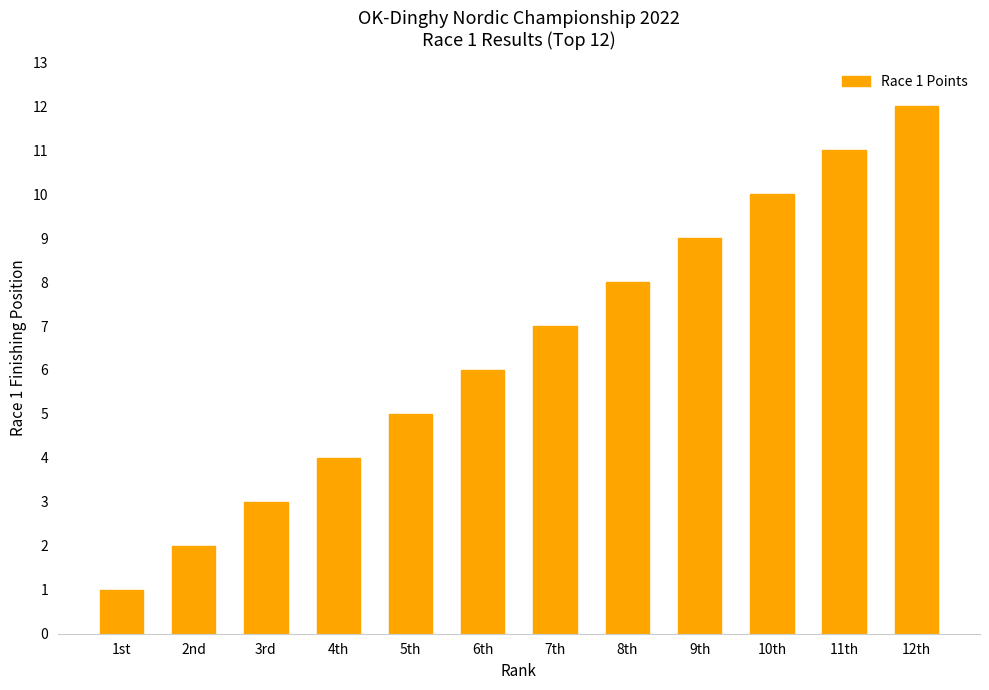

Rank the categories by value from highest to lowest.

12th, 11th, 10th, 9th, 8th, 7th, 6th, 5th, 4th, 3rd, 2nd, 1st